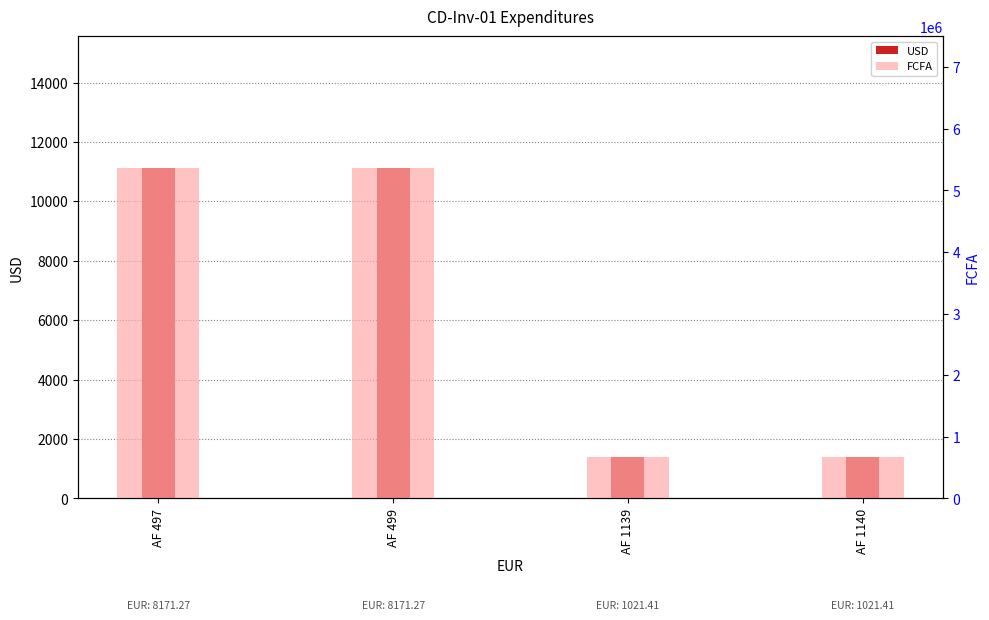

Reading left to right, what are all the values shown in this chart?

USD: AF 497=11112.9	AF 499=11112.9	AF 1139=1389.1	AF 1140=1389.1
FCFA: AF 497=5360000.0	AF 499=5360000.0	AF 1139=670000.0	AF 1140=670000.0